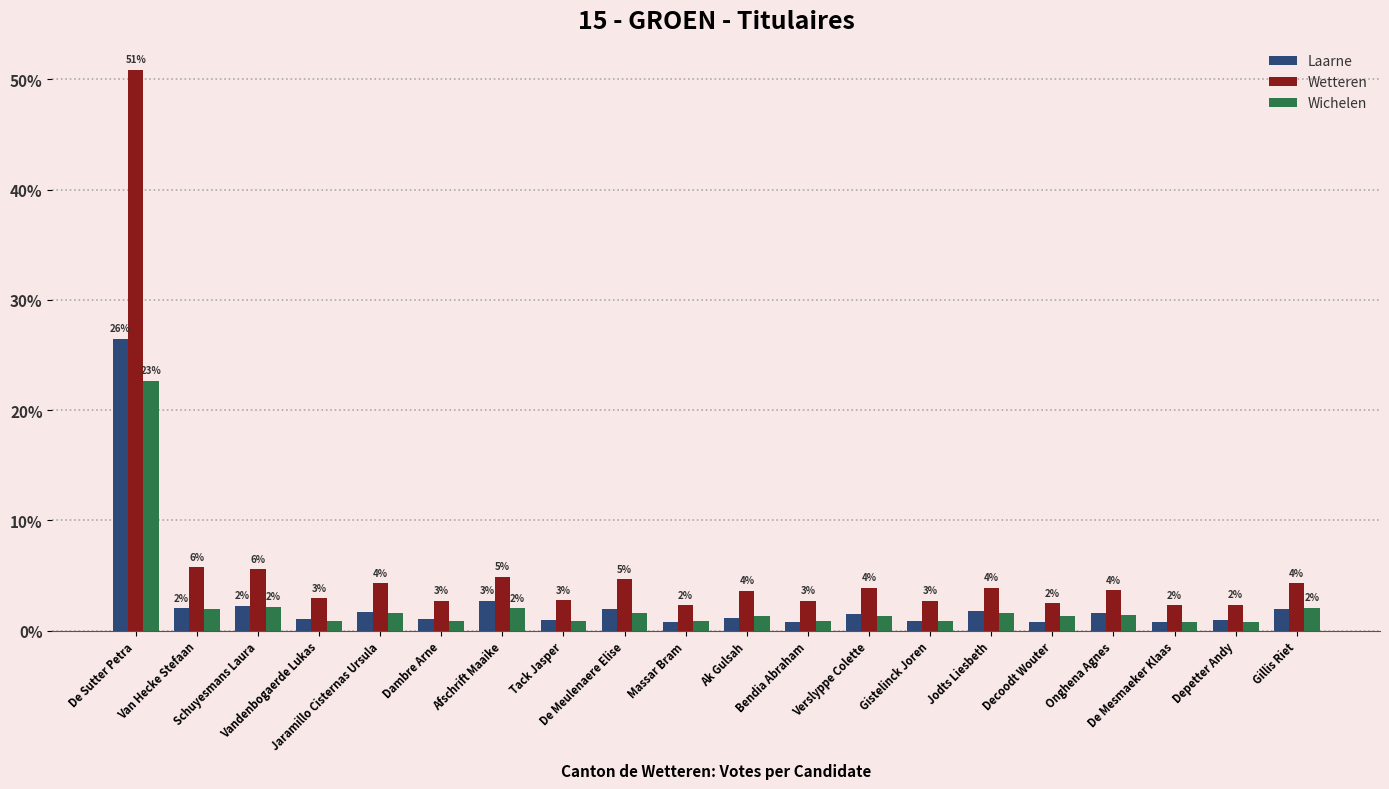

Which series has the largest range (max minus min)?

Wetteren